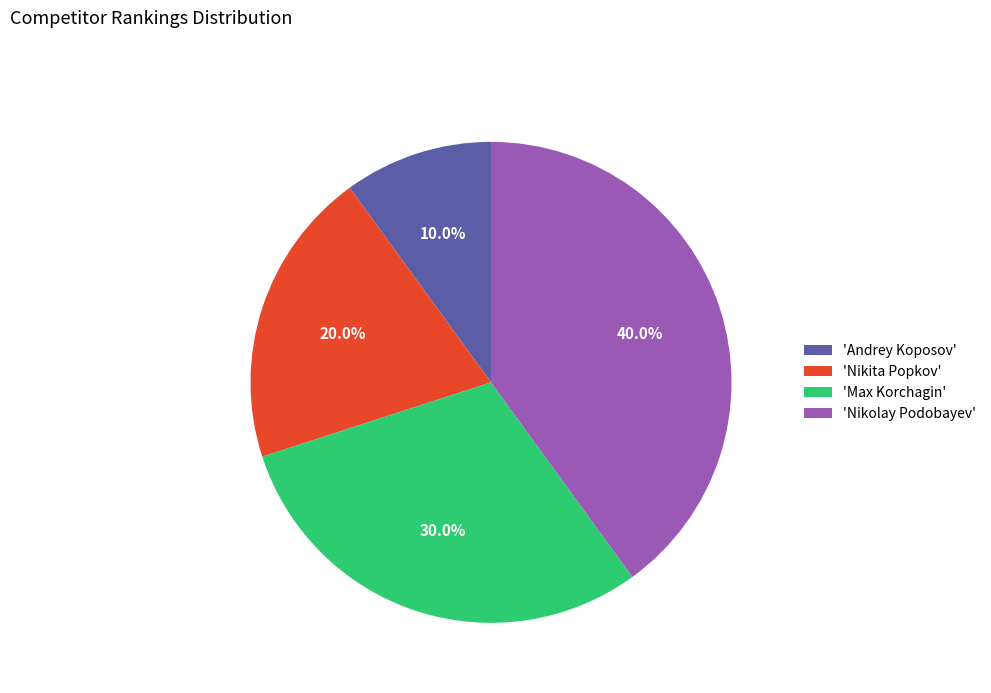

Is the sum of 'Nikita Popkov' and 'Andrey Koposov' greater than half?

No